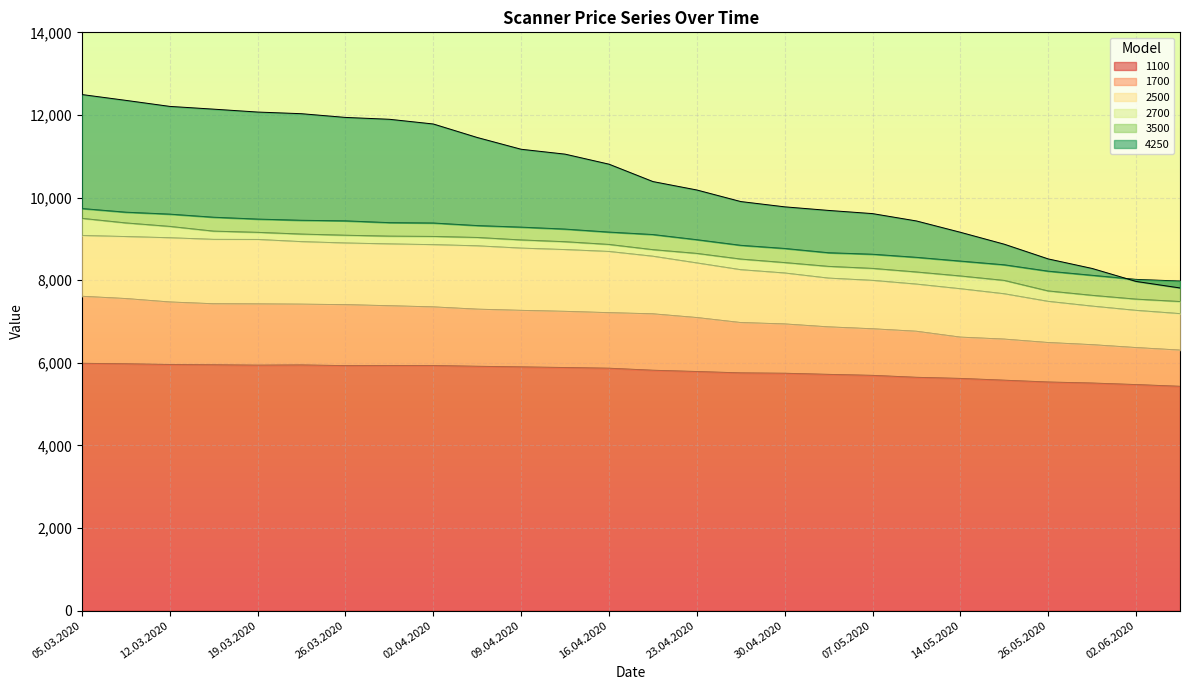

Where is 1100 nearest to the value 5707?

05.05.2020